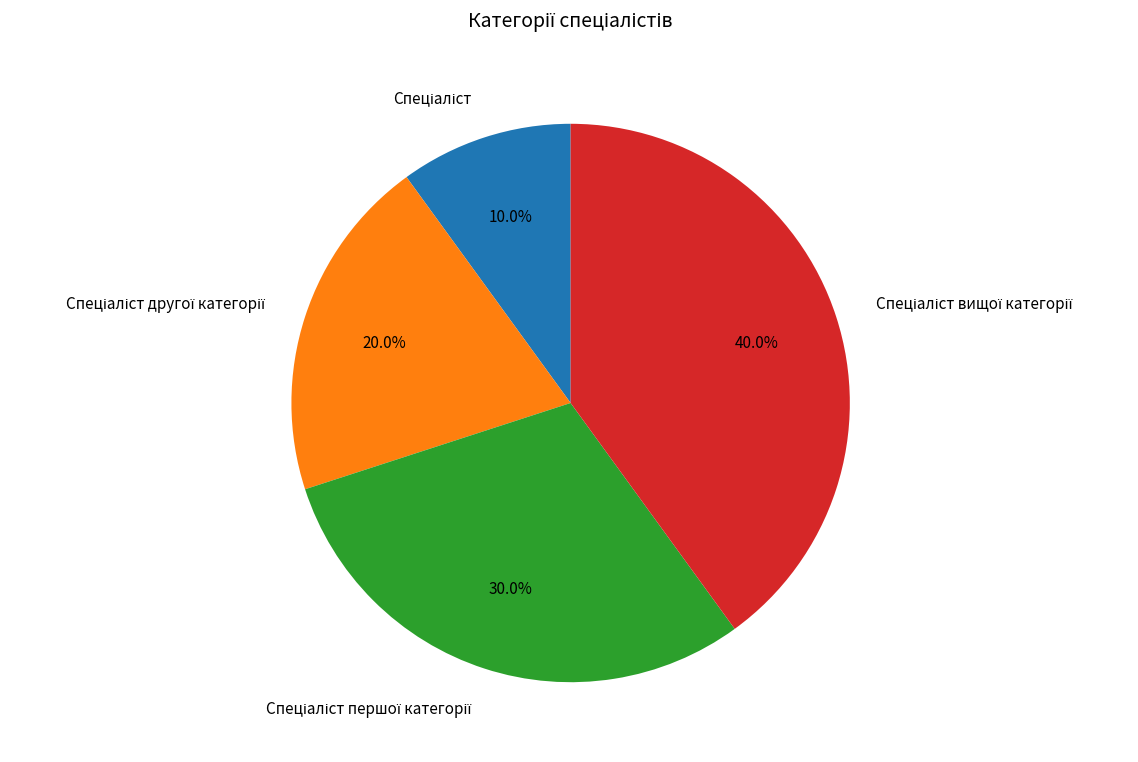

Is there any slice that represents more than half of the pie?

No